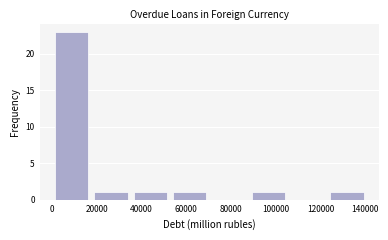

How tall is the bar that spans 52000 to 70000 on the x-axis? Neither the bar edges nor the heights are printed on the chart, so give them approximately, as read against the axes.

1